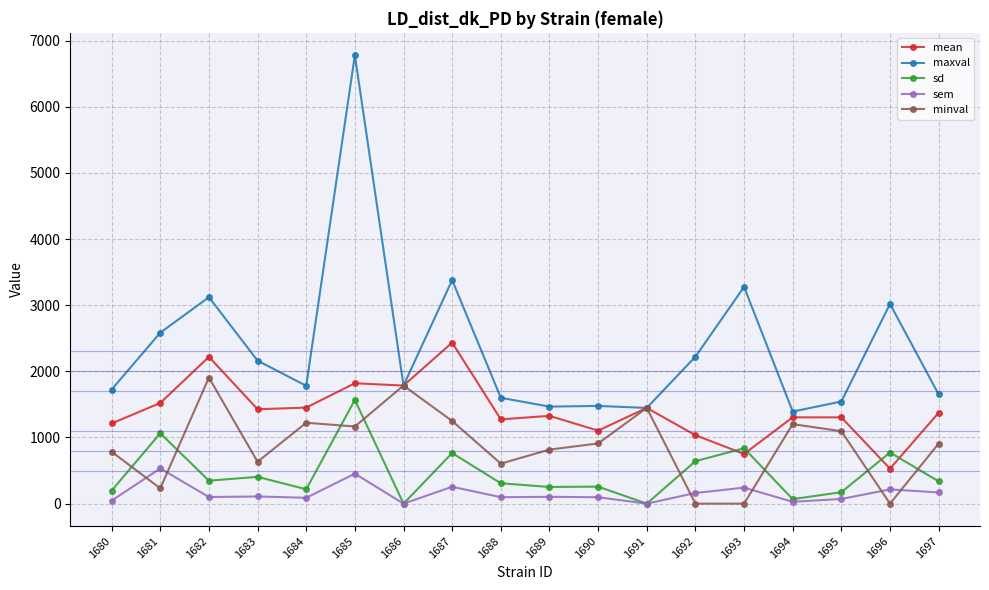

Where is the first local minimum for maxval?

1684